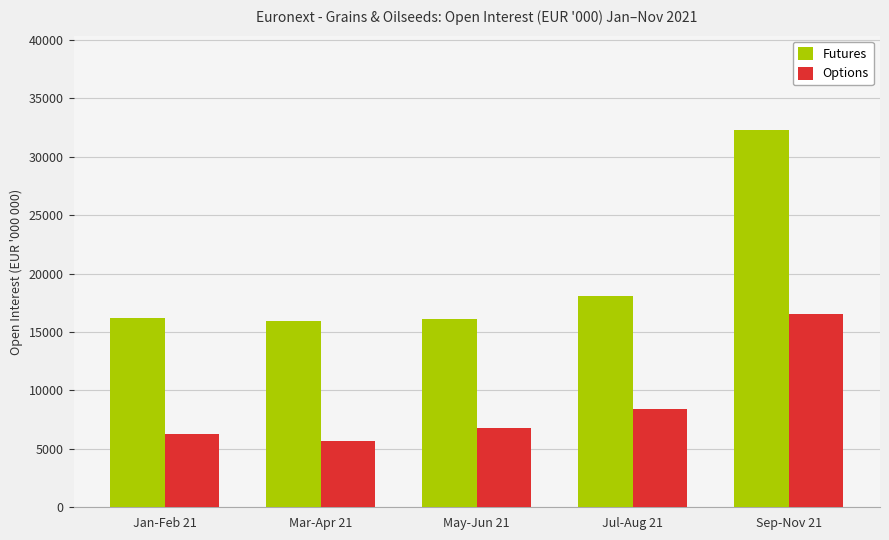

What is the label of the 4th bar from the right?

Mar-Apr 21